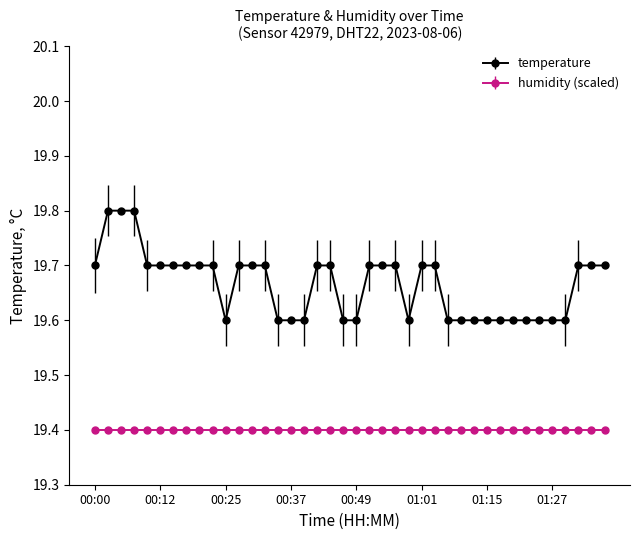

Which series has the largest range (max minus min)?

temperature